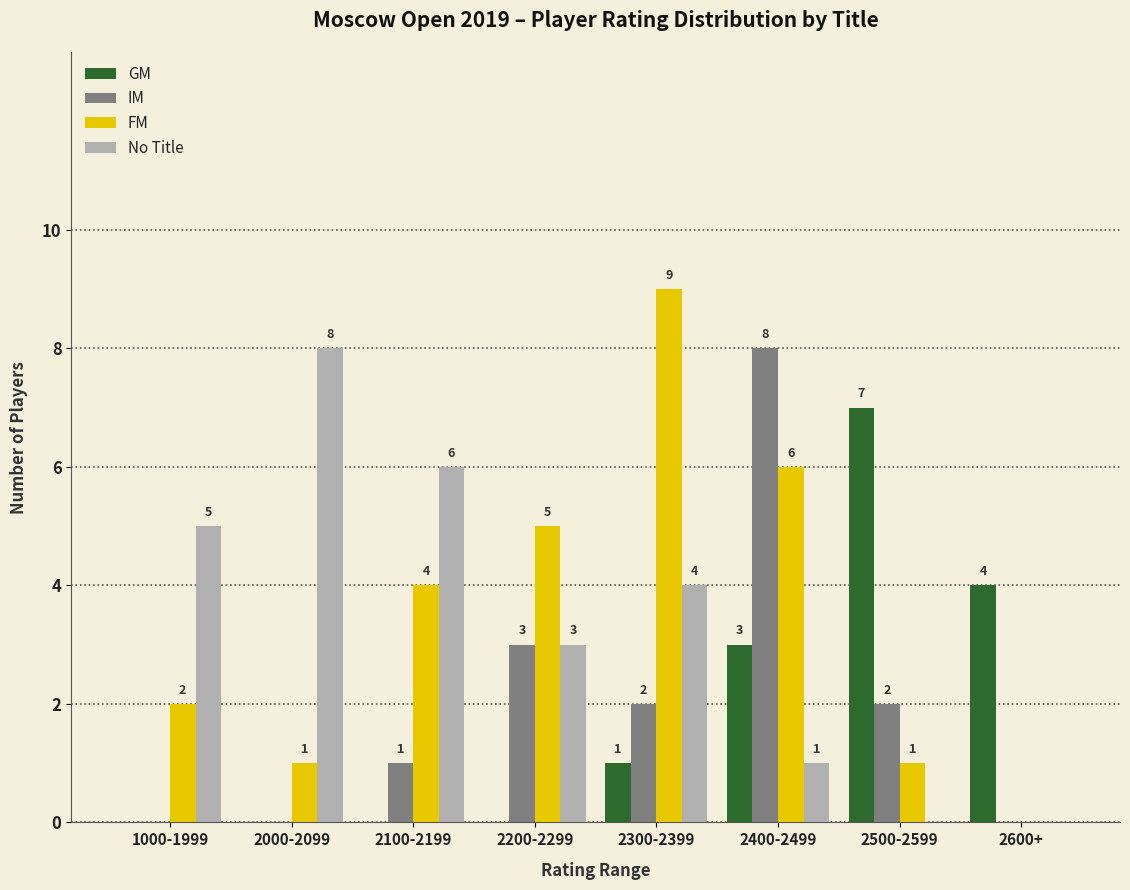

What is the difference between the IM values at 2600+ and 2200-2299?

3